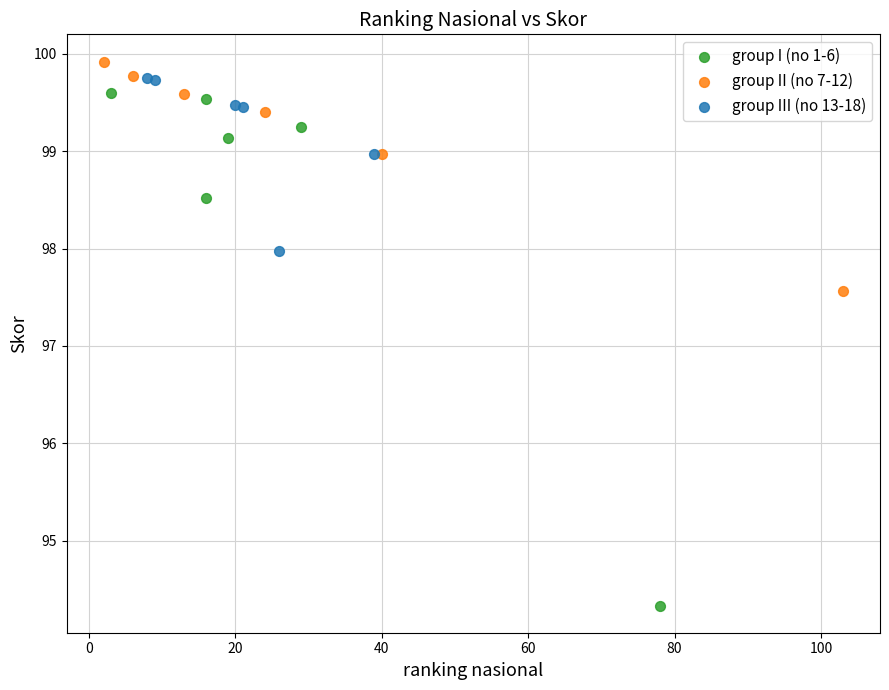

Which series has the widest spread of Y values?

group I (no 1-6)